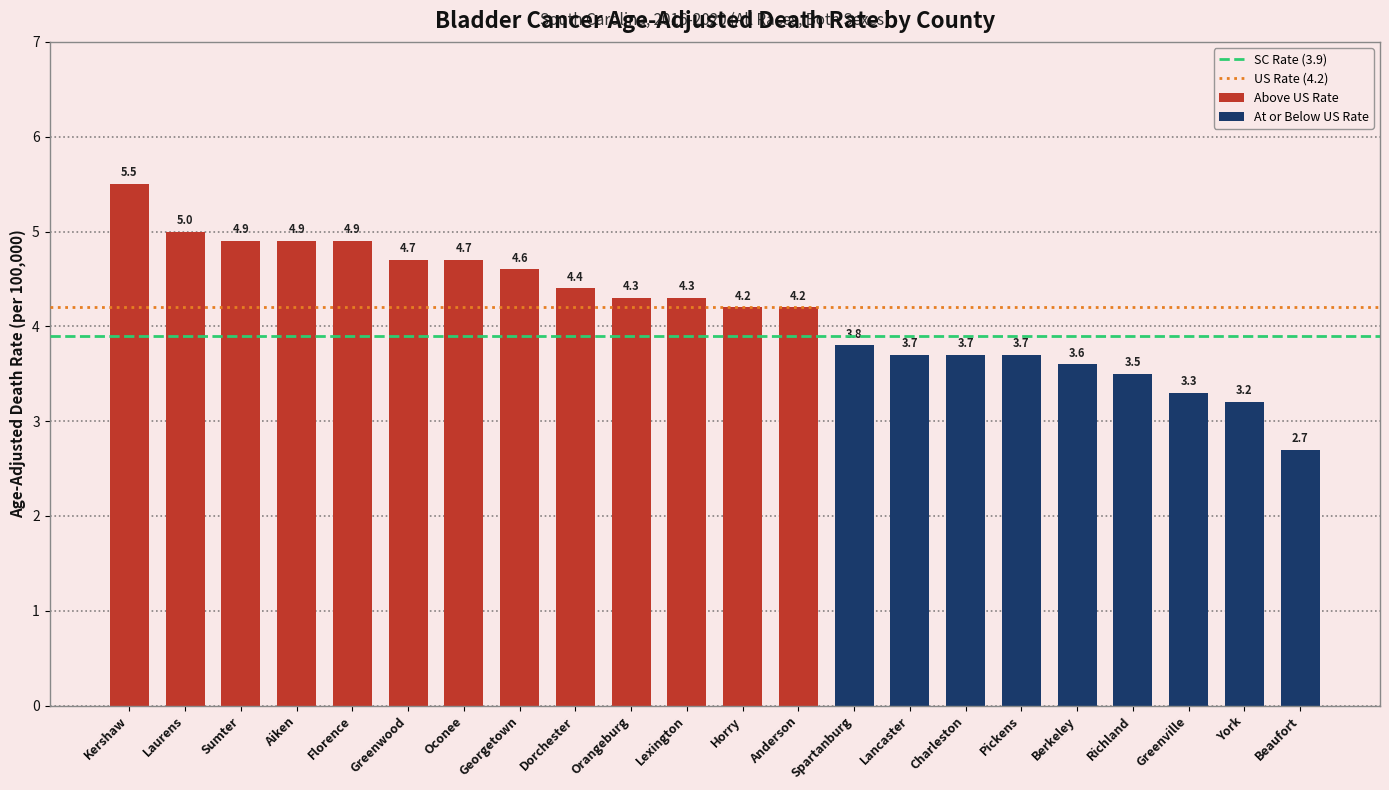

Reading left to right, list all the values displayed in this chart.

Kershaw=5.5	Laurens=5.0	Sumter=4.9	Aiken=4.9	Florence=4.9	Greenwood=4.7	Oconee=4.7	Georgetown=4.6	Dorchester=4.4	Orangeburg=4.3	Lexington=4.3	Horry=4.2	Anderson=4.2	Spartanburg=3.8	Lancaster=3.7	Charleston=3.7	Pickens=3.7	Berkeley=3.6	Richland=3.5	Greenville=3.3	York=3.2	Beaufort=2.7